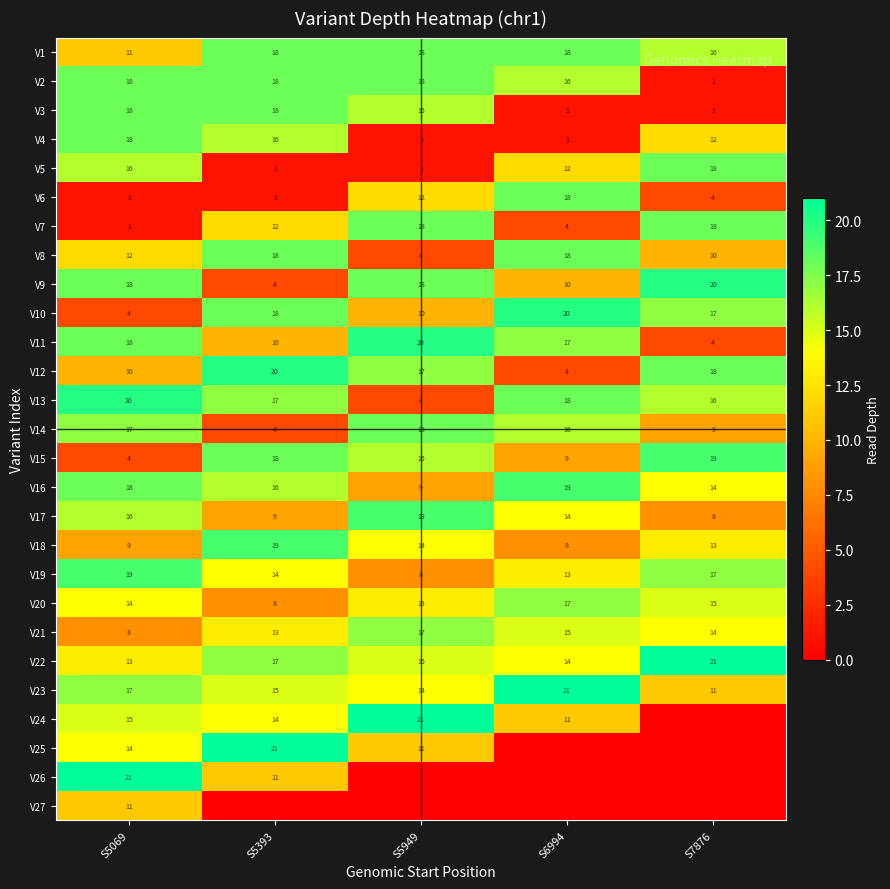

How many distinct data groups are displayed?

27